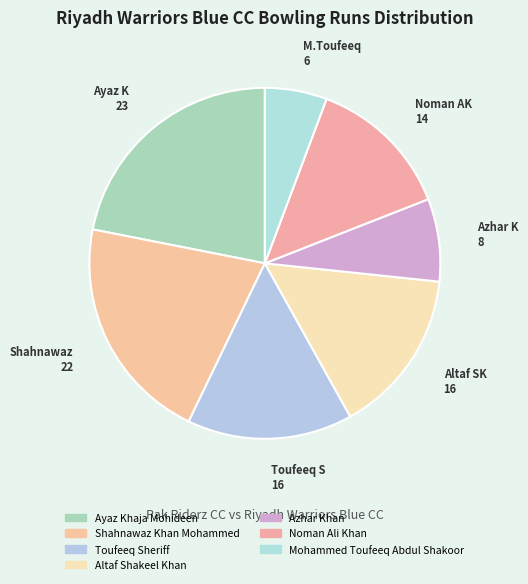

Count the number of slices in the pie.

7